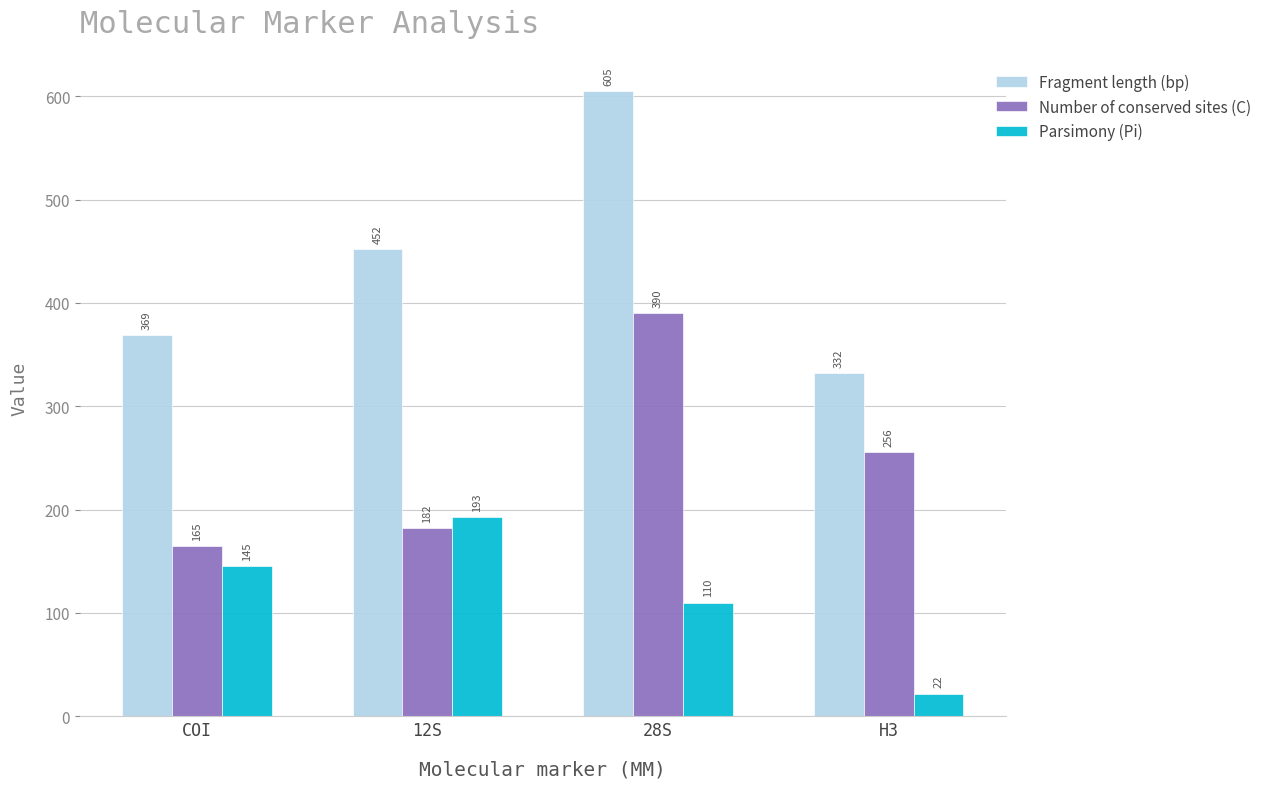

What is the value of the Parsimony (Pi) bar at the 4th from the left?

22